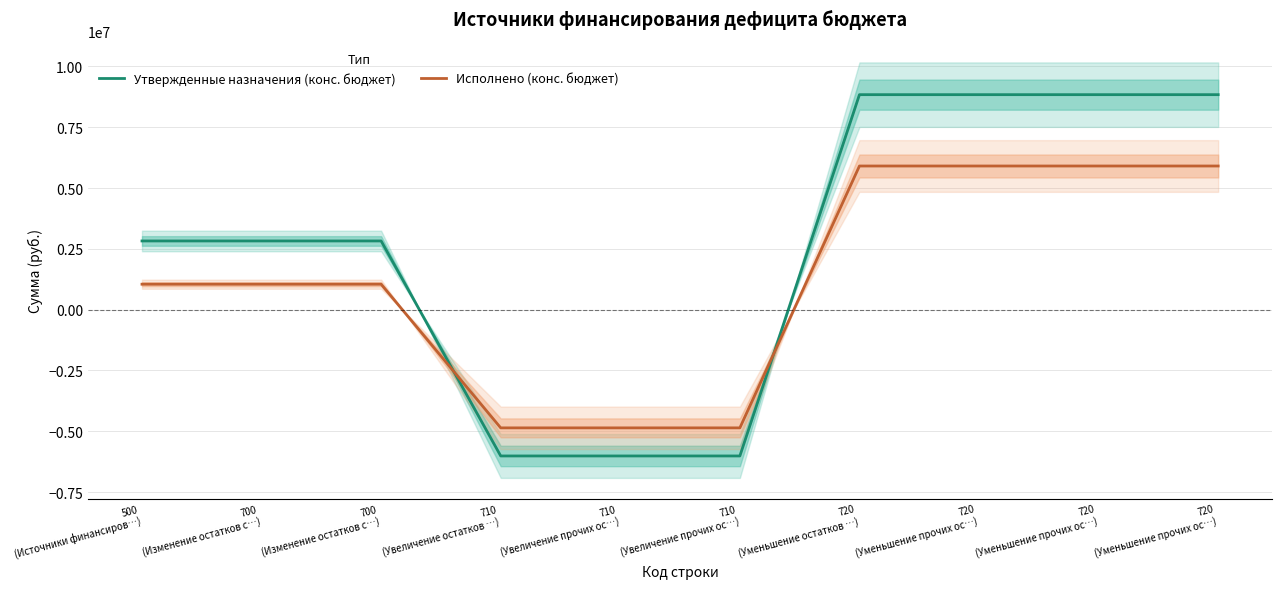

Between 710
(Увеличение остатков …) and 720
(Уменьшение прочих ос…), which series saw the biggest shift?

Утвержденные назначения (конс. бюджет)